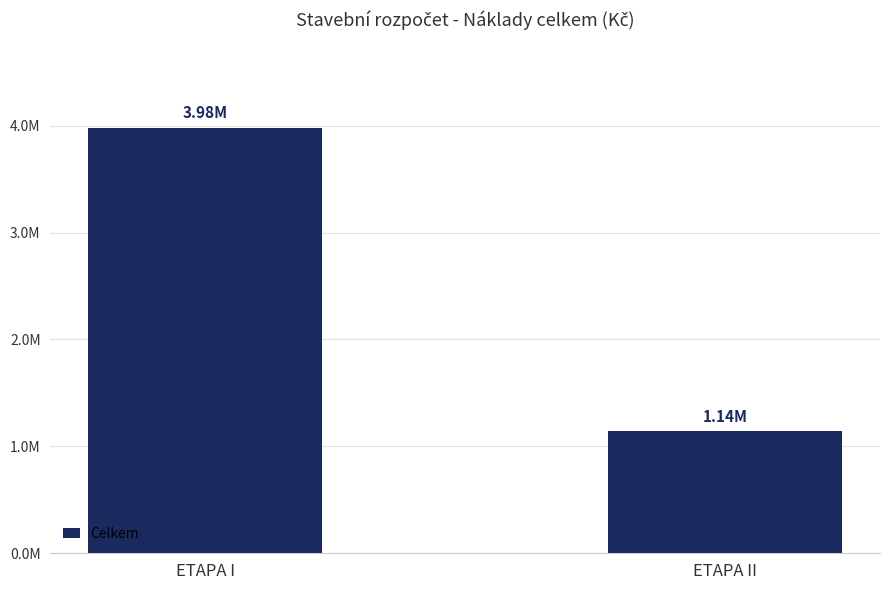

Reading left to right, extract all data points from this chart.

ETAPA I=3981407.2	ETAPA II=1141421.1